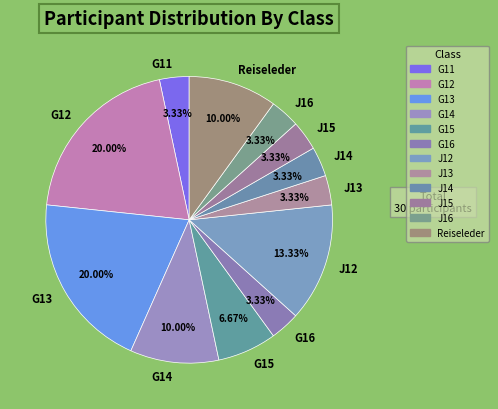

Approximately how many times larger is the value at Reiseleder compared to G15?

1.5